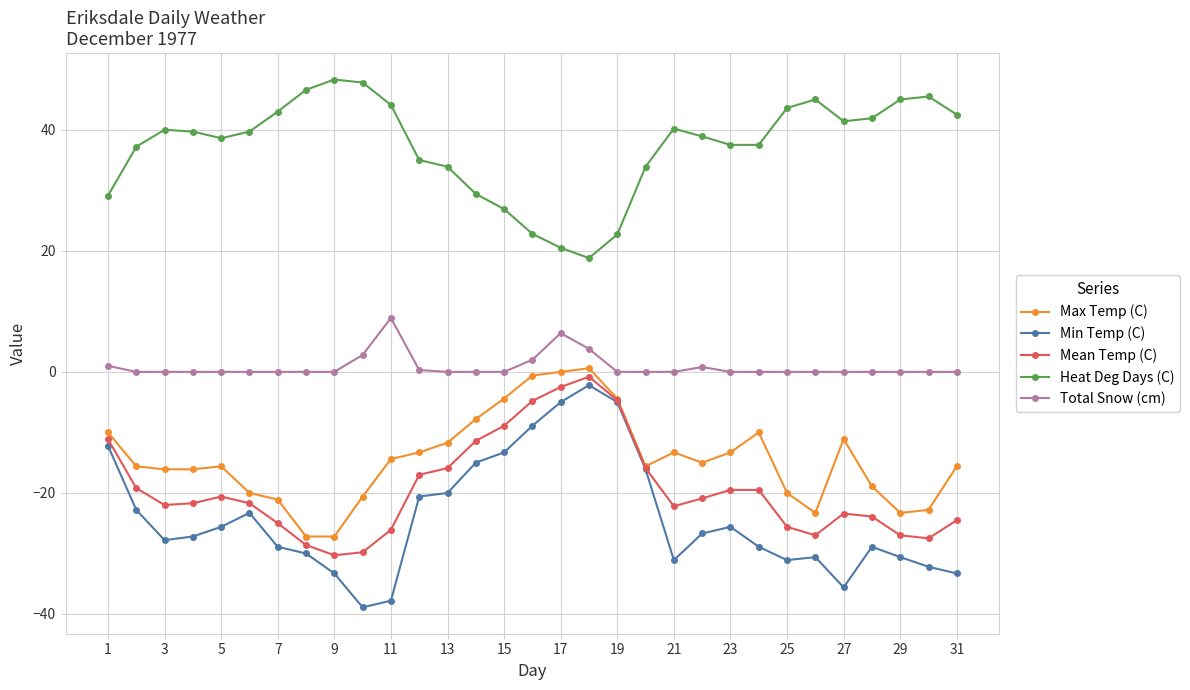

True or false: Max Temp (C) and Total Snow (cm) intersect in this chart.

False